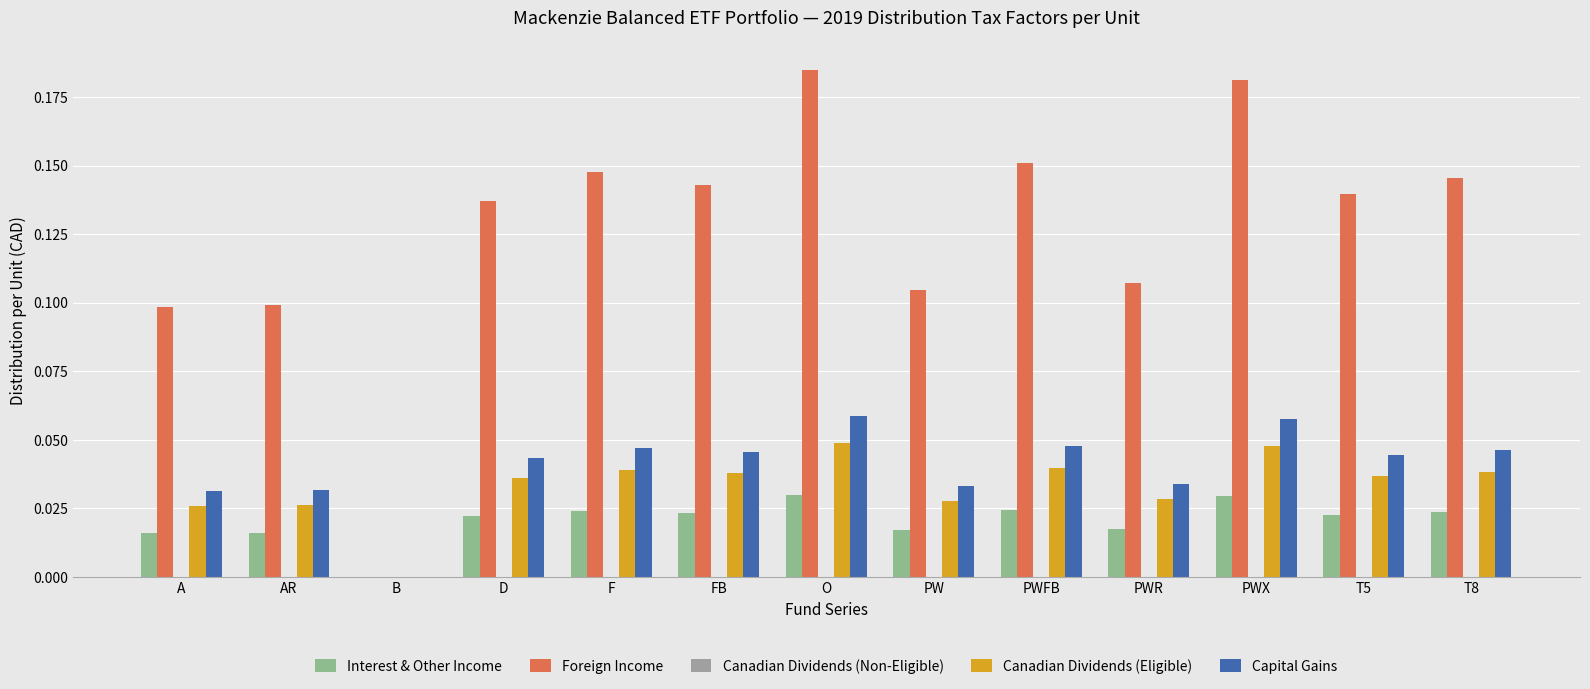

List the series in order of their peak value, lowest first.

Canadian Dividends (Non-Eligible), Interest & Other Income, Canadian Dividends (Eligible), Capital Gains, Foreign Income